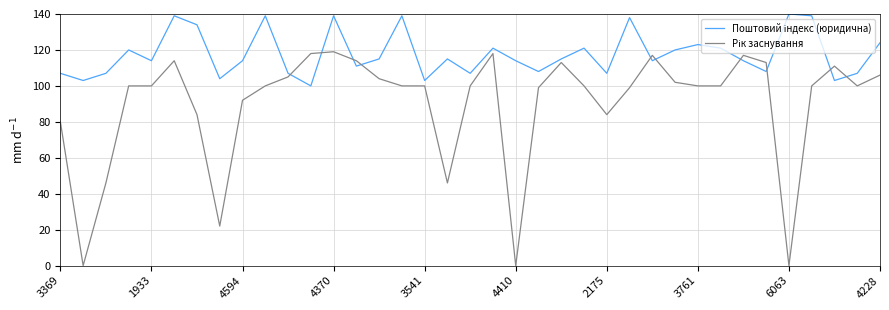

What is the greatest value displayed?

140